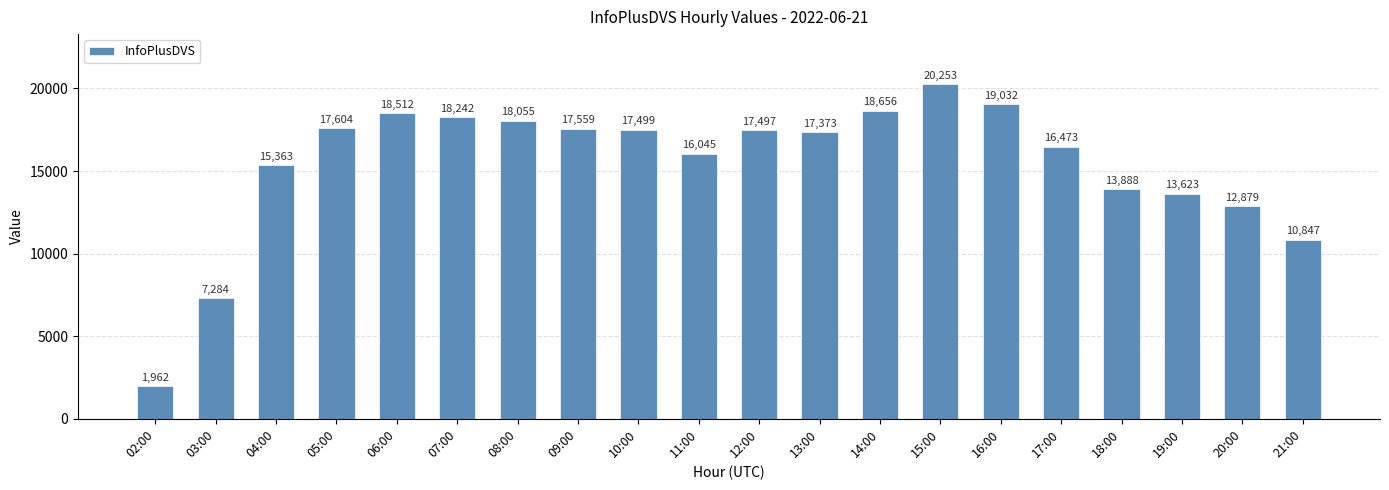

Reading left to right, transcribe all the data shown in this chart.

02:00=1962	03:00=7284	04:00=15363	05:00=17604	06:00=18512	07:00=18242	08:00=18055	09:00=17559	10:00=17499	11:00=16045	12:00=17497	13:00=17373	14:00=18656	15:00=20253	16:00=19032	17:00=16473	18:00=13888	19:00=13623	20:00=12879	21:00=10847